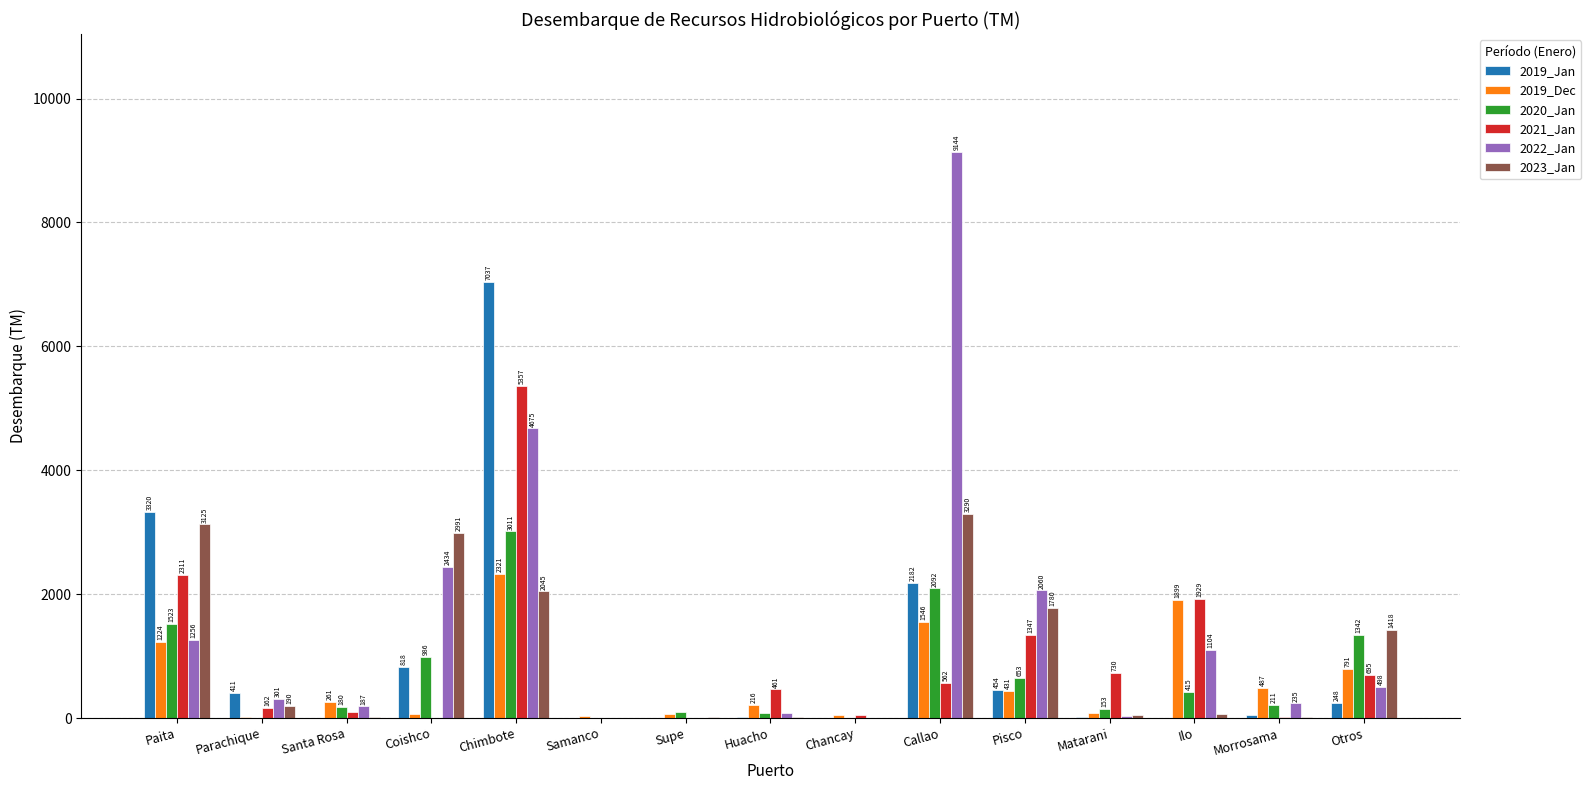

Read the 2021_Jan value at Chimbote.

5357.0